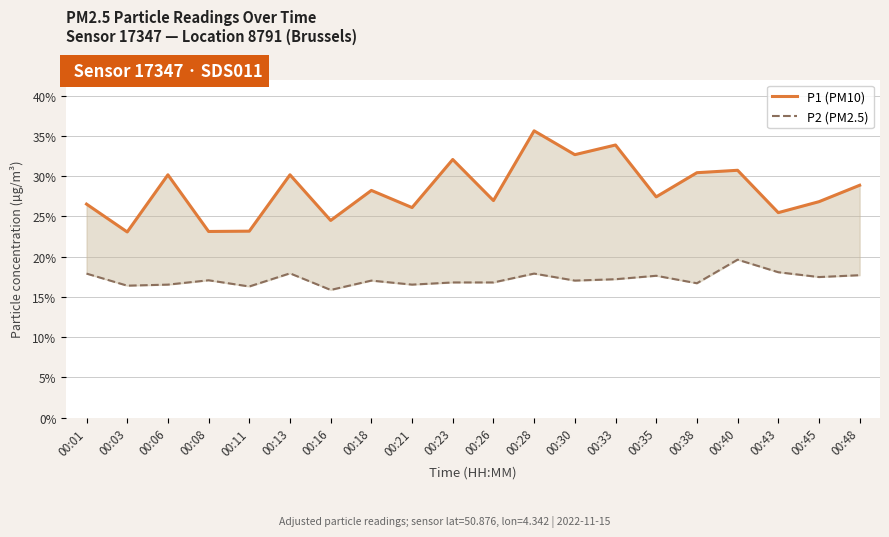

How many values in the P2 (PM2.5) series exceed 17?

12